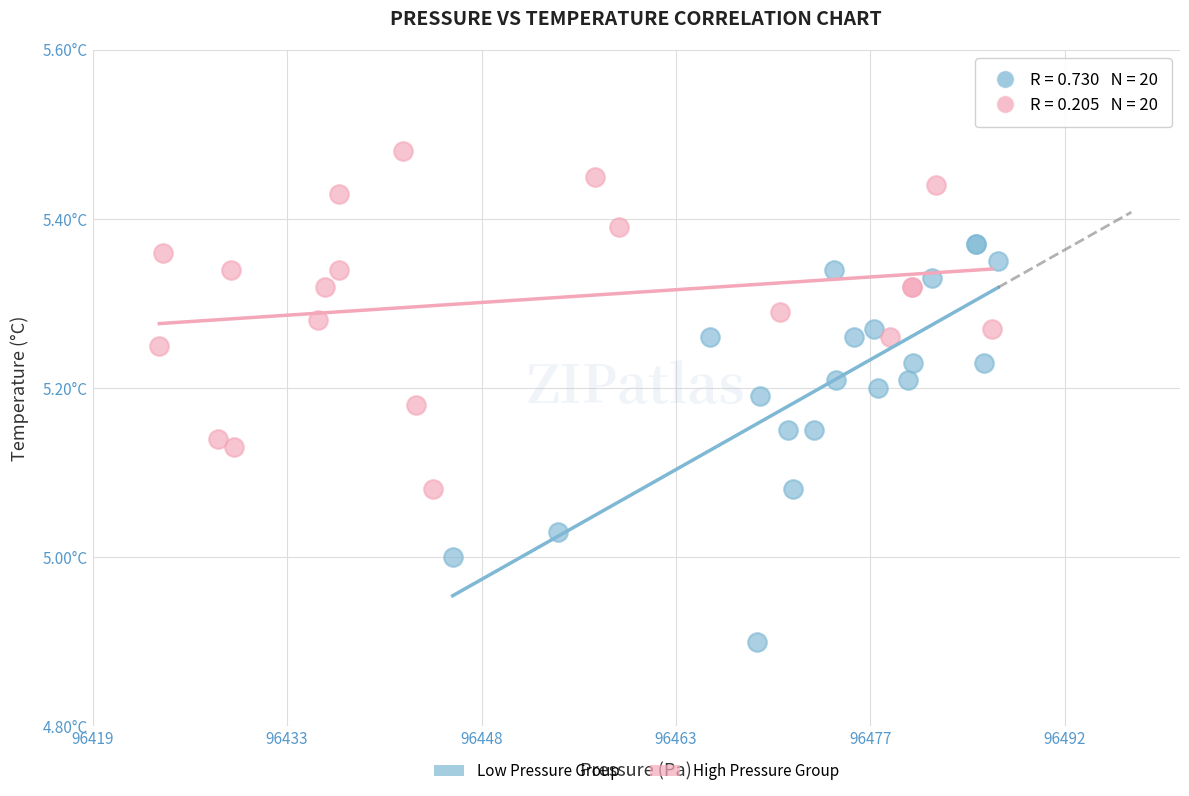

Which series contains the lowest Y value?

Low Pressure Group